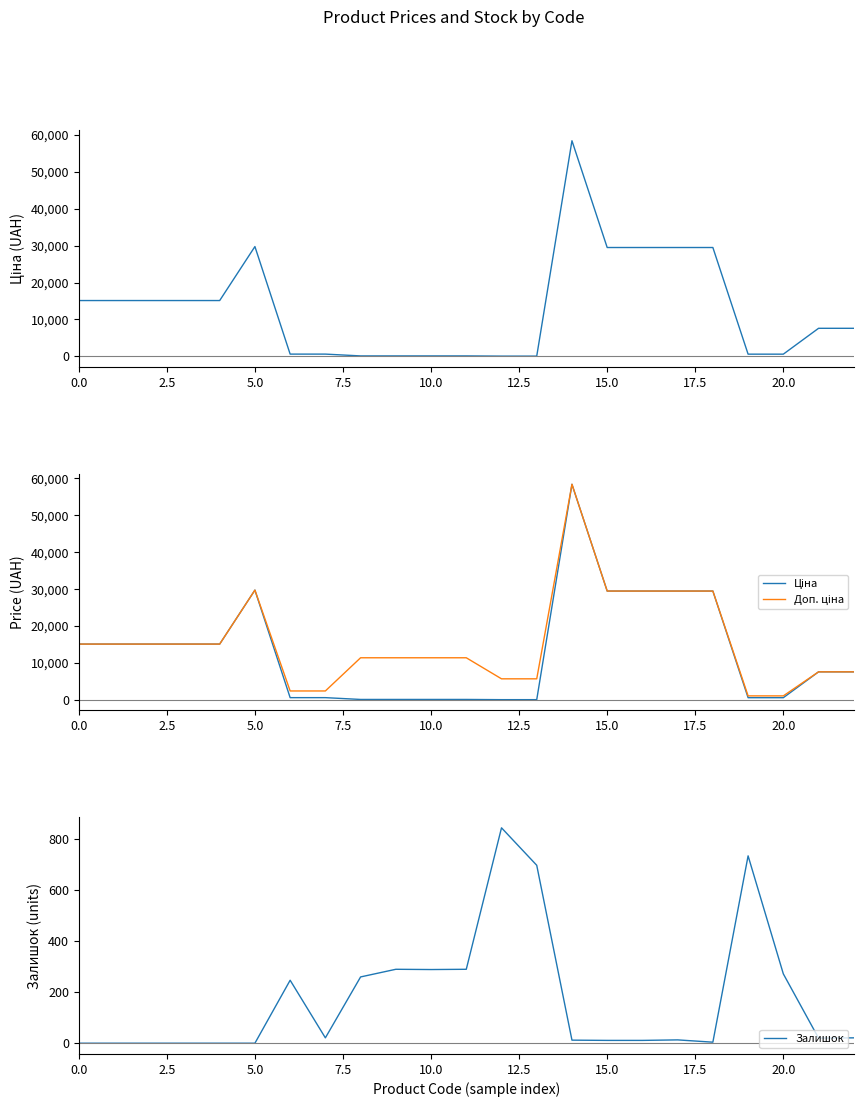

True or false: Залишок has a value of 272 at 20.0.

True